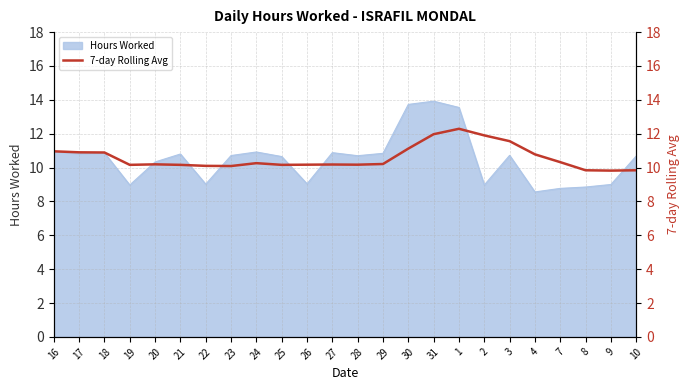

What is the maximum value for Hours Worked?

13.9